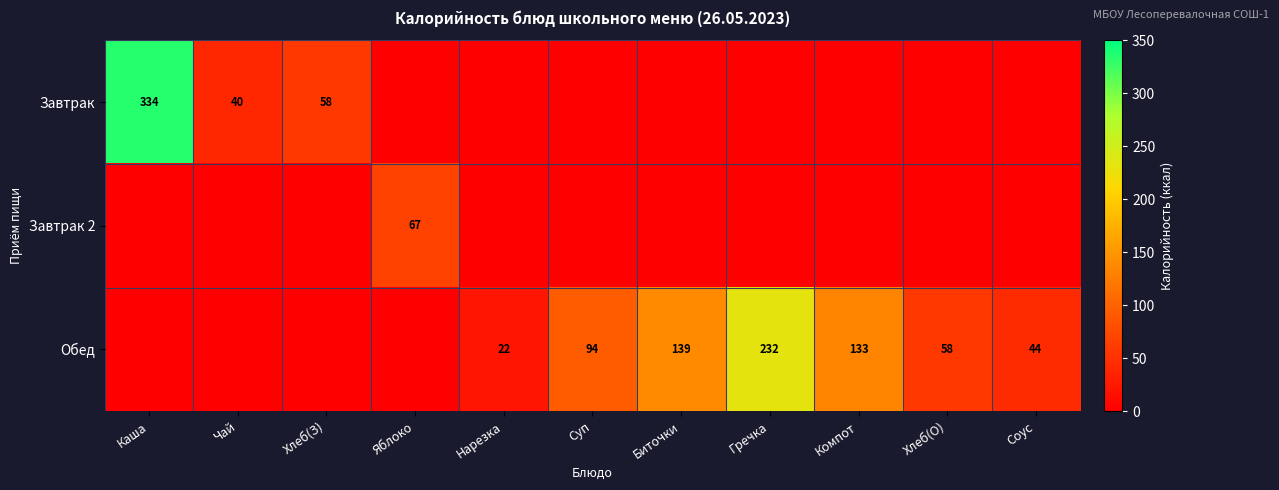

Is it true that Обед equals 16 at Соус?

False